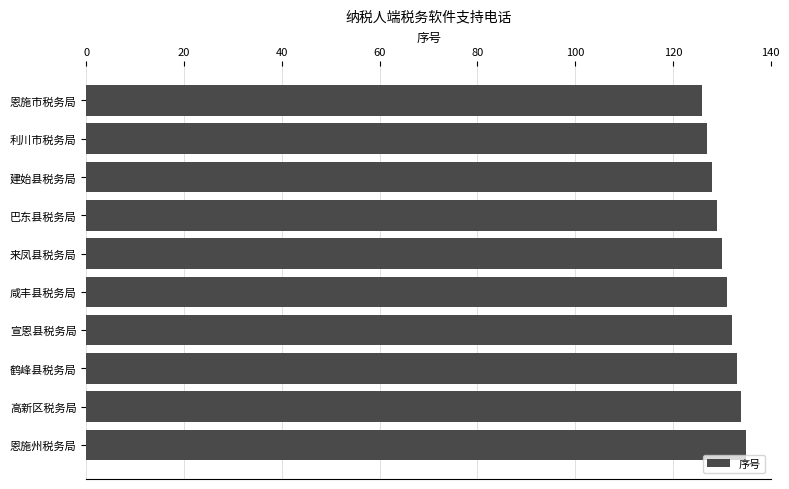

Does the chart contain any negative values?

No